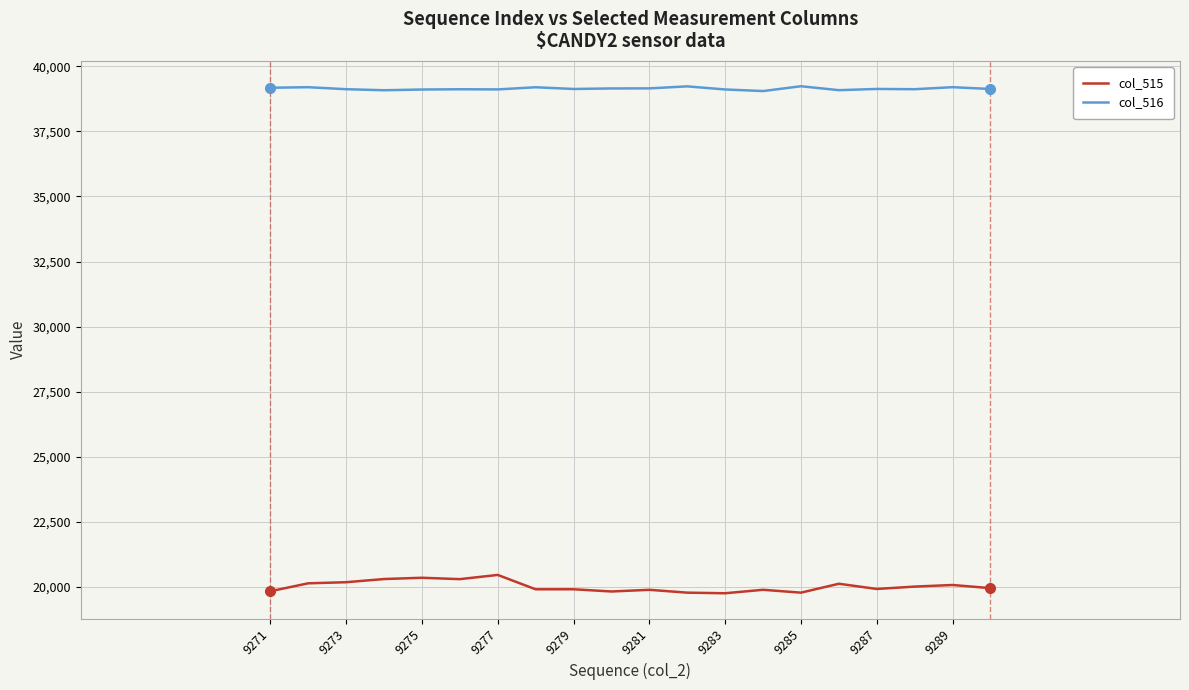

List the series in order of their peak value, lowest first.

col_515, col_516